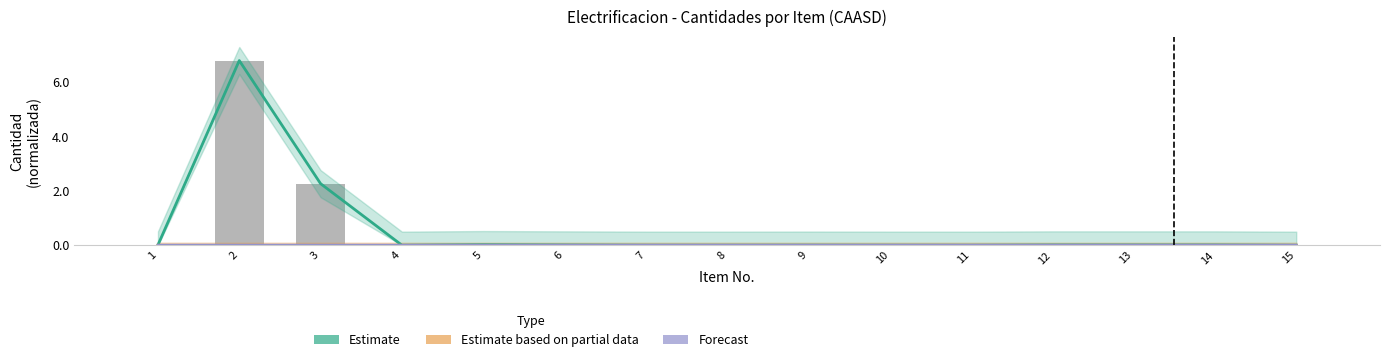

At which label is the value closest to 3?

3